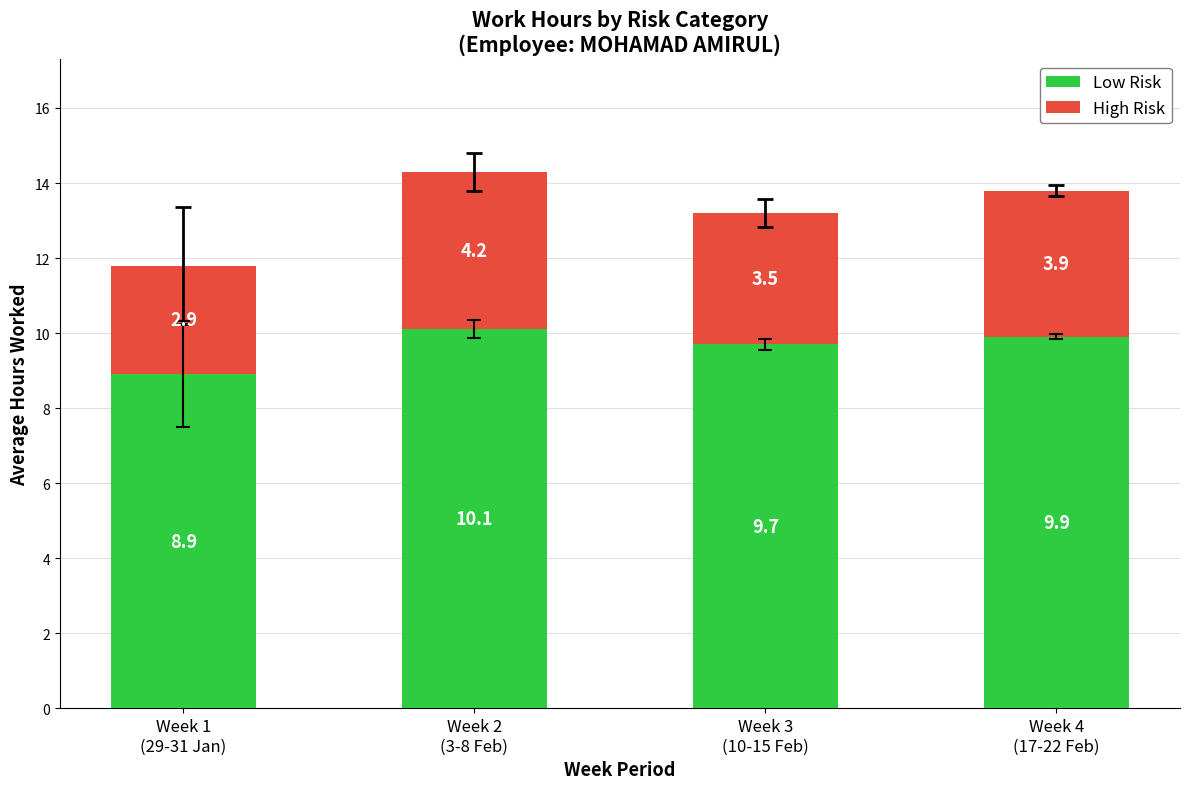

What is the highest value of the Low Risk series?

10.1